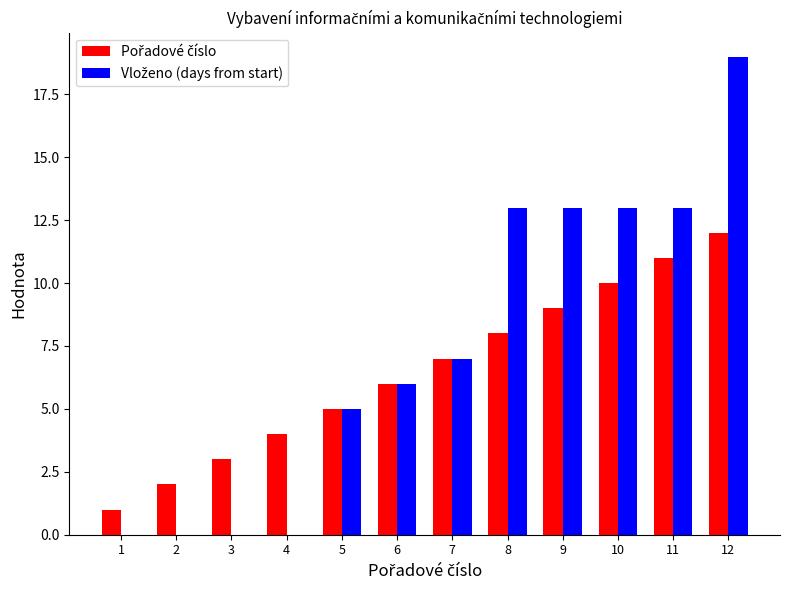

What is the greatest value displayed?

19